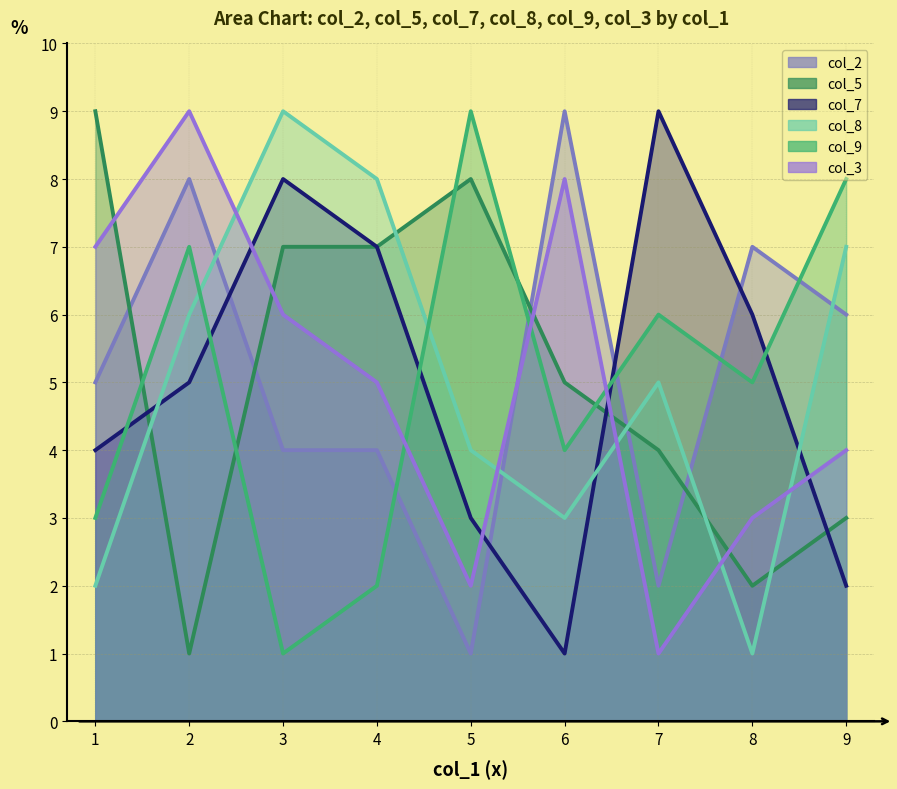

How many distinct data groups are displayed?

6